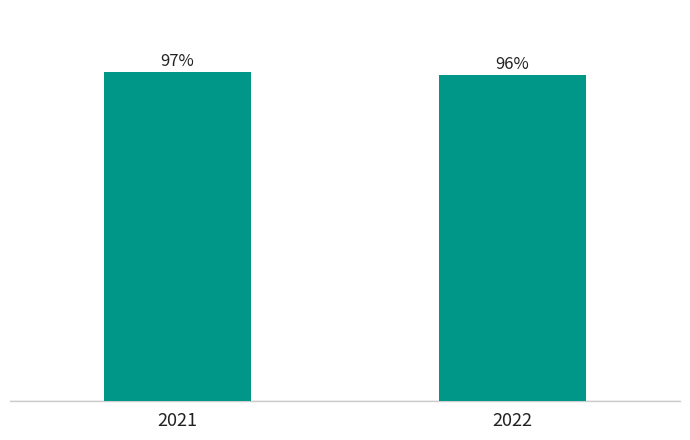

Does the chart contain any negative values?

No